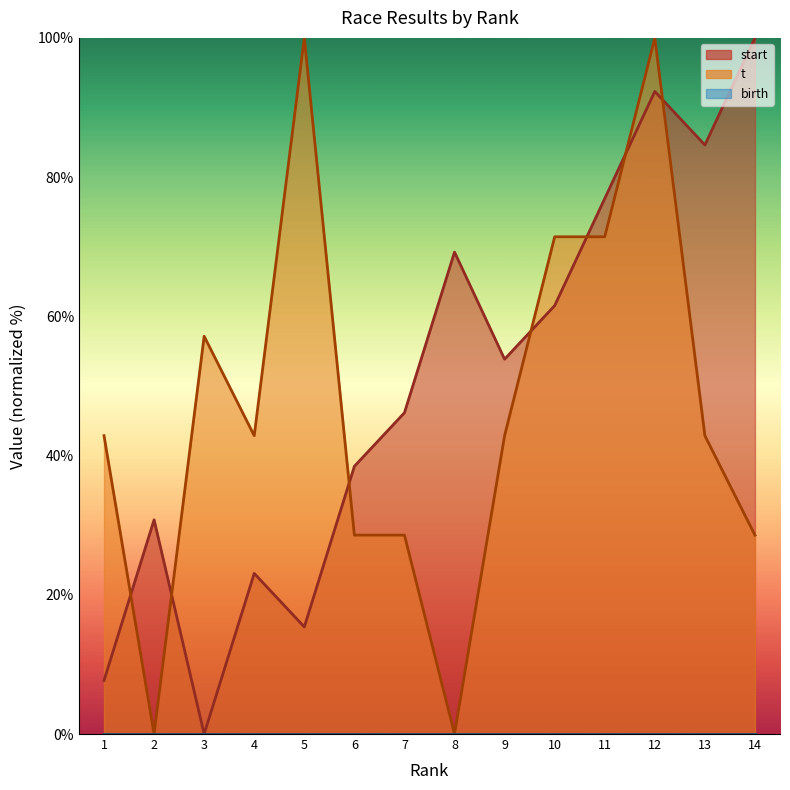

Which category has the highest value across all series?

14